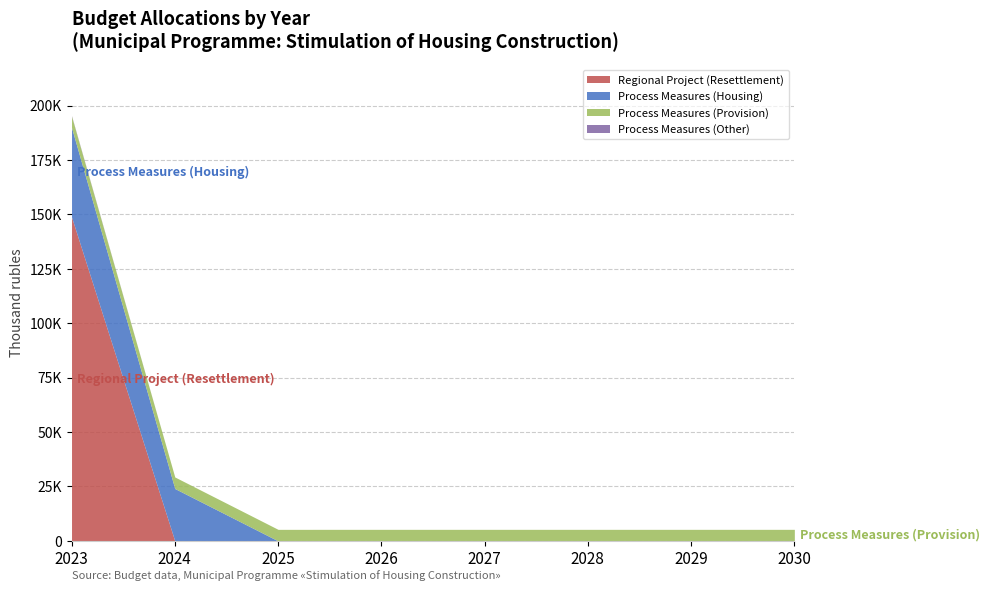

How many lines are shown in the chart?

4